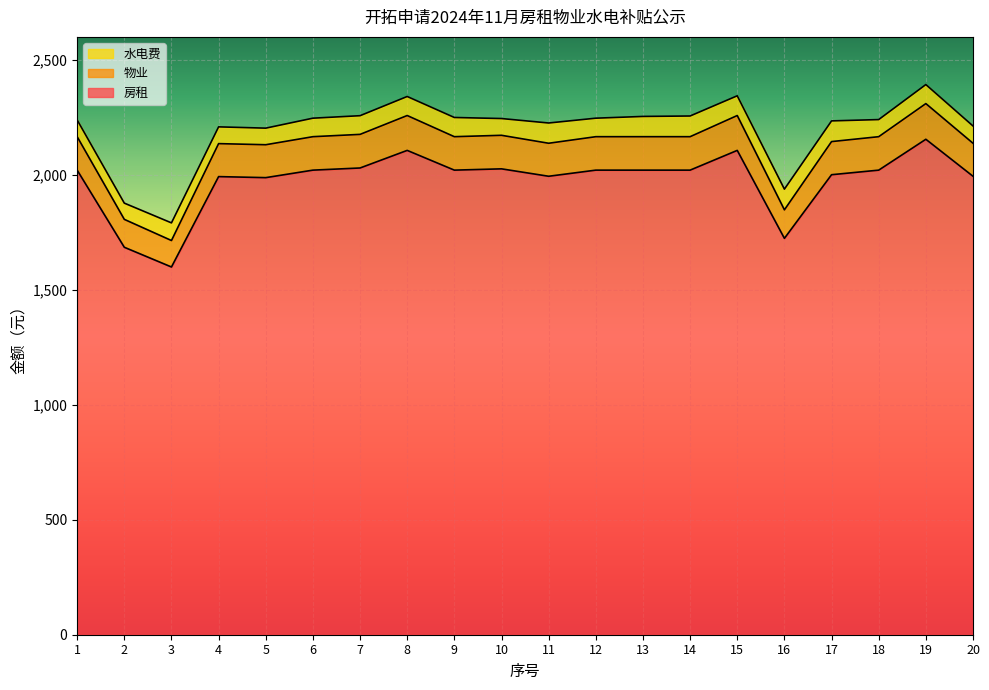

What is the maximum value for 房租?

2154.8